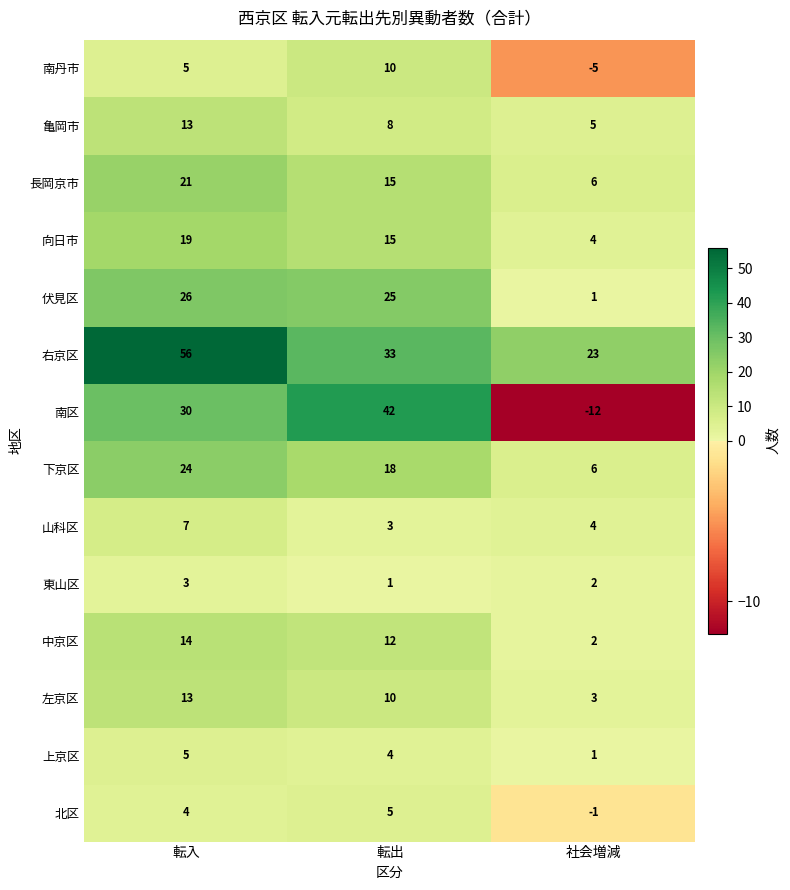

Which series has the largest range (max minus min)?

南区